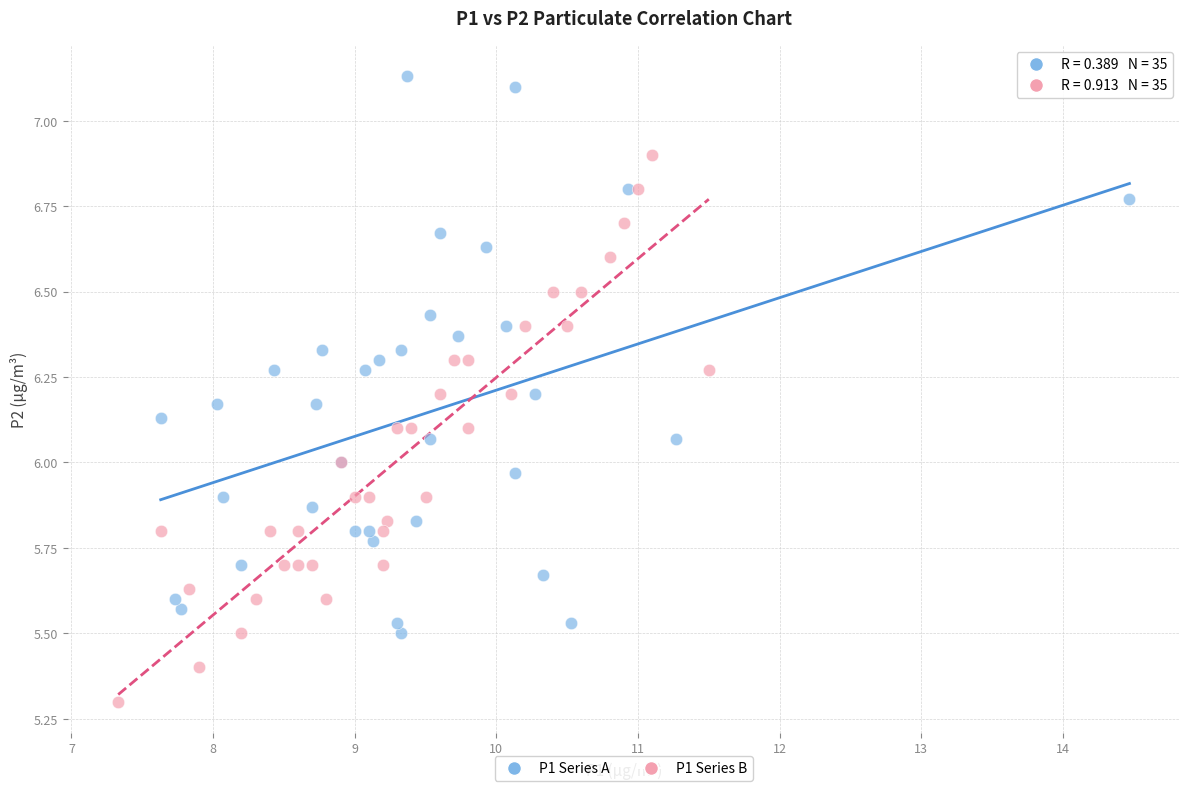

What are all the series names shown in the legend?

P1 Series A, P1 Series B